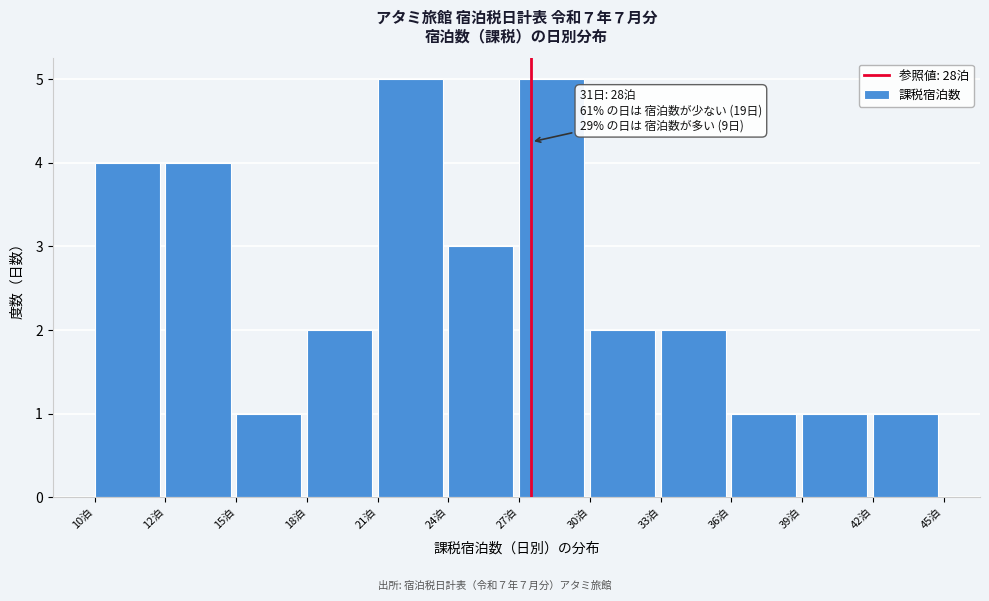

Reading left to right, what are all the values shown in this chart?

4	4	1	2	5	3	5	2	2	1	1	1